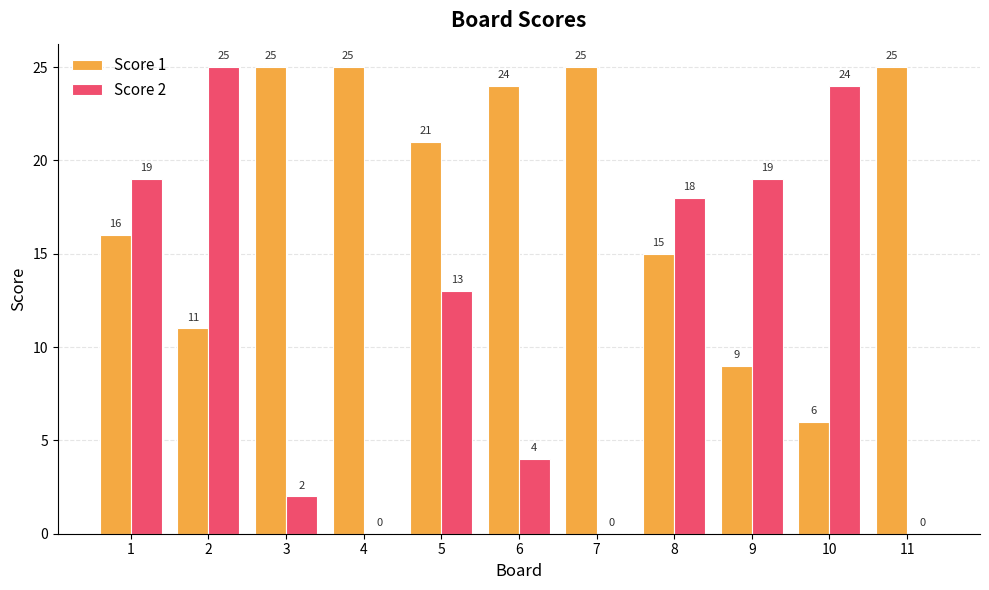

What is the total value across all series at 2?

36